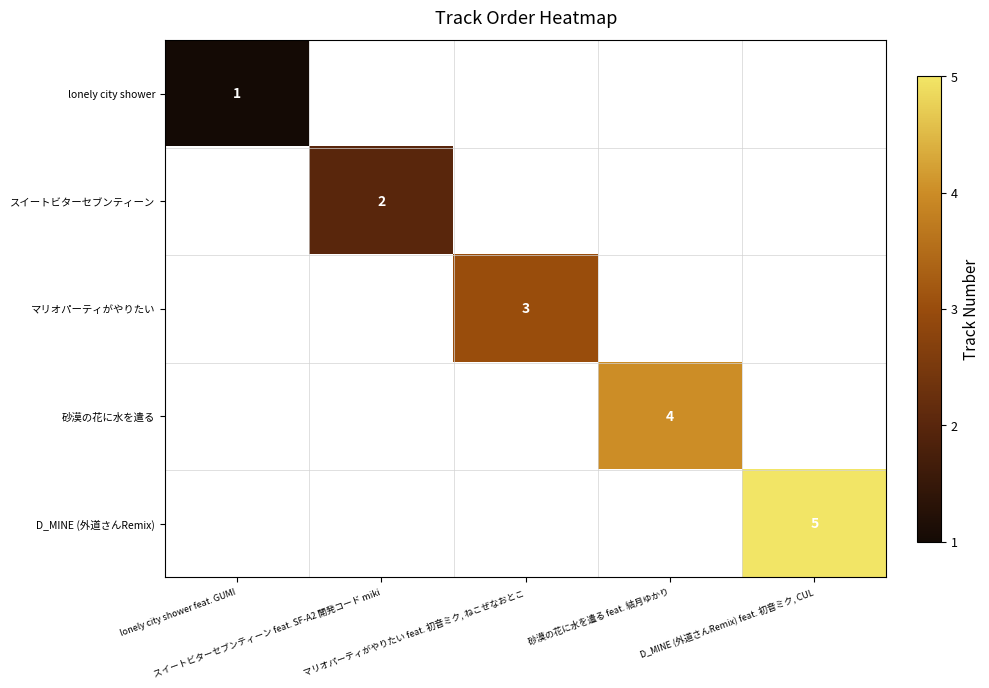

How many distinct data groups are displayed?

5